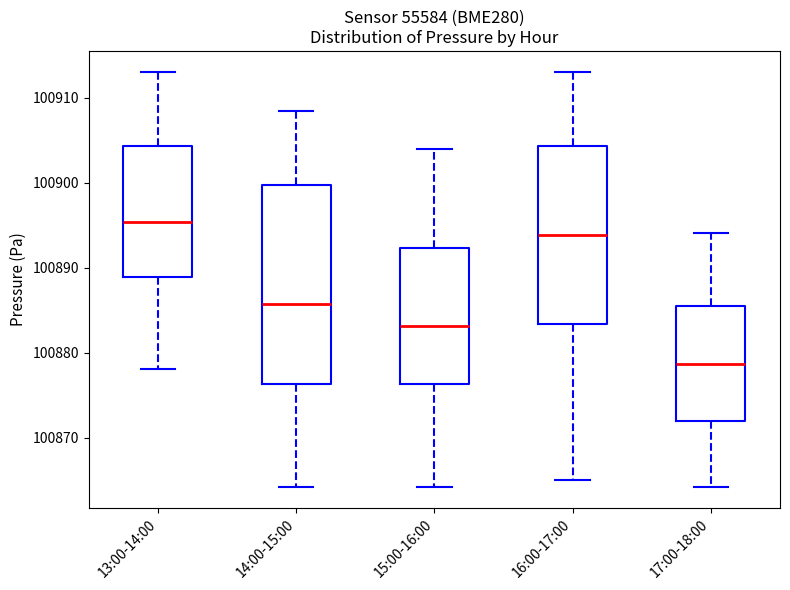

Which box has the lowest median line?

17:00-18:00